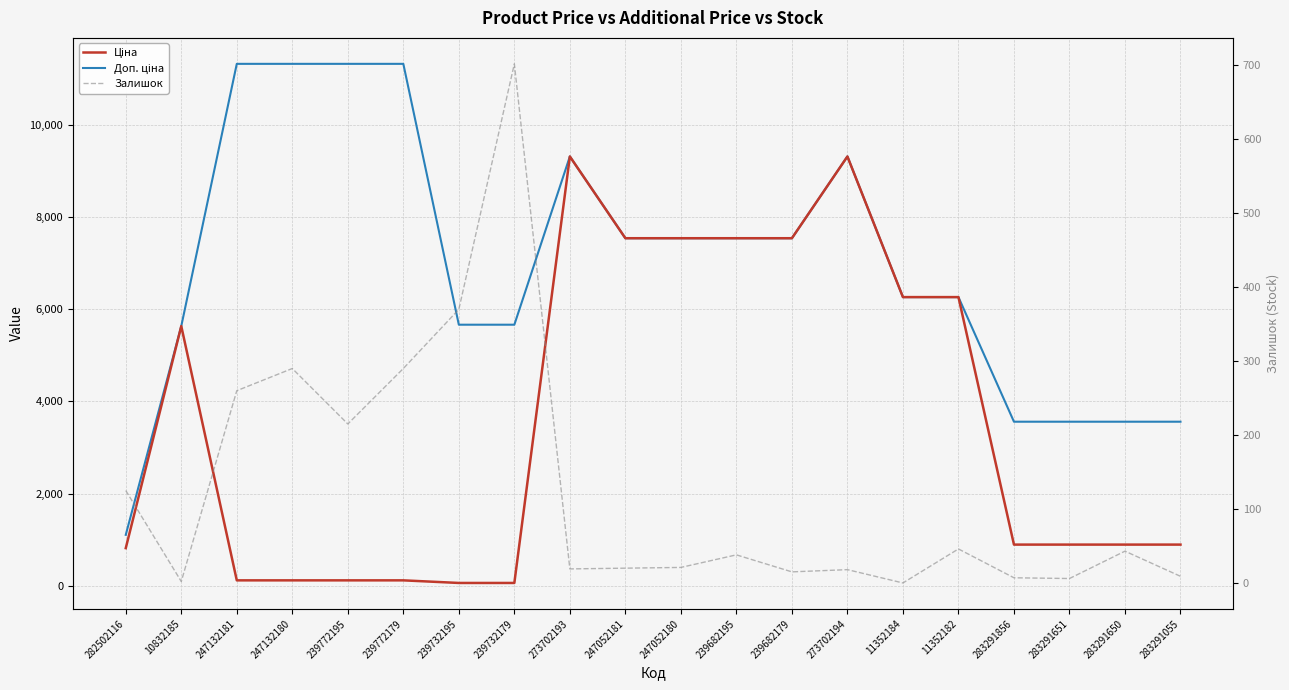

The Доп. ціна series shows 9321.4 at 273702193. True or false?

True